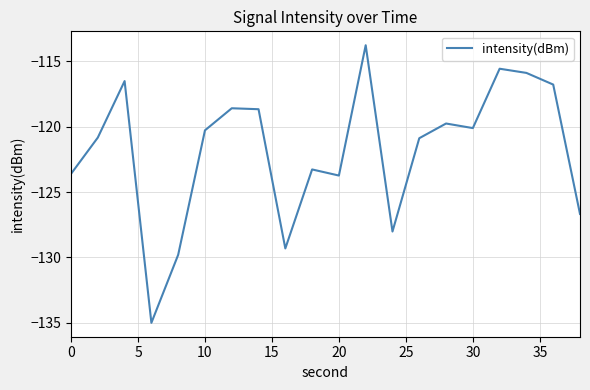

What is the greatest value displayed?

-113.8